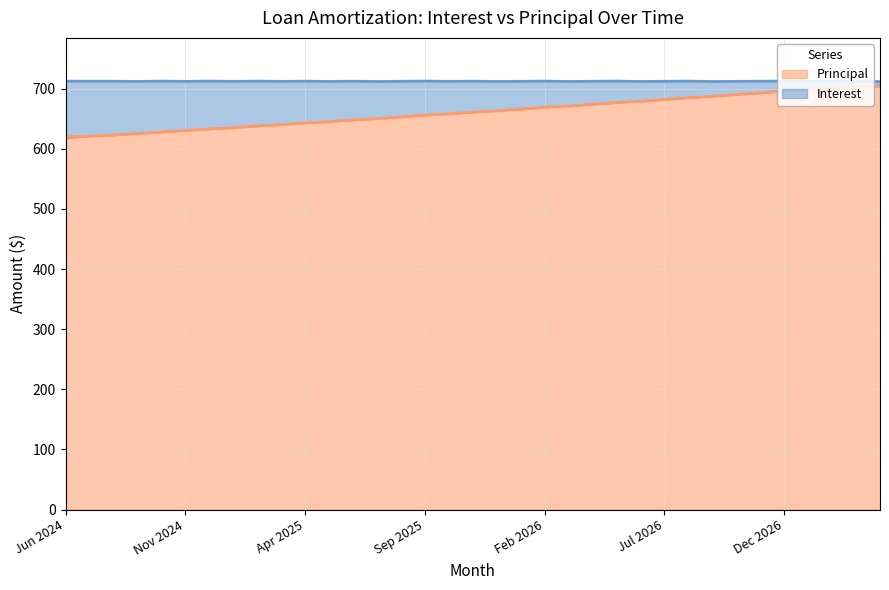

What is the label of the 10th point from the right?

Jul 2026